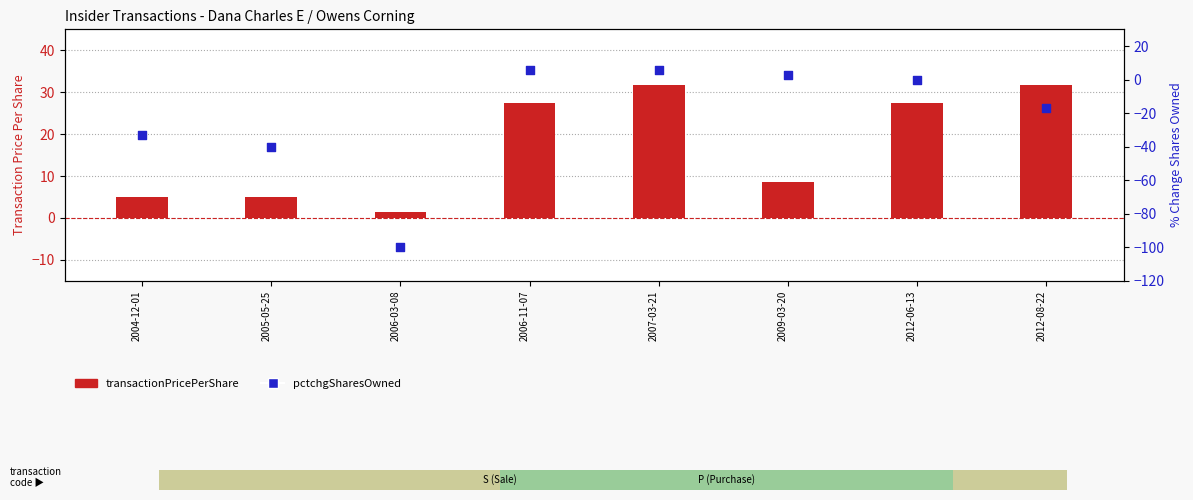

Which series contains the lowest Y value?

pctchgSharesOwned